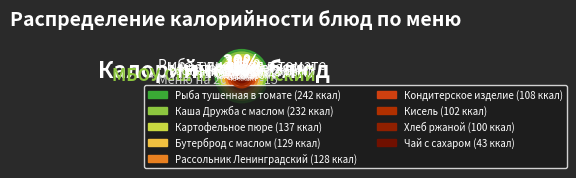

To the nearest percent, what is the combined percentage of Чай с сахаром and Рассольник Ленинградский?

14%